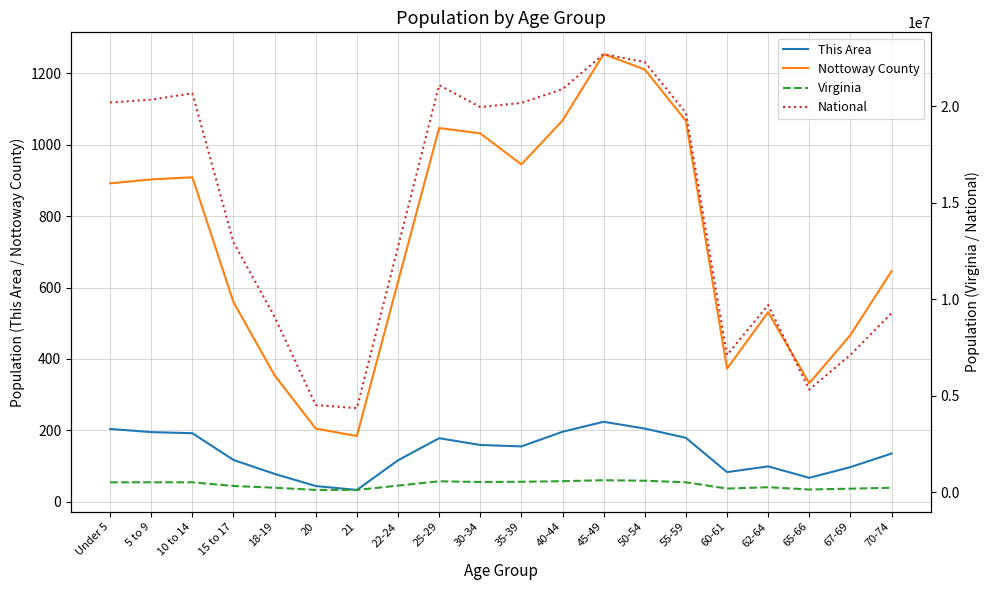

At which category does National reach its first local valley?

21